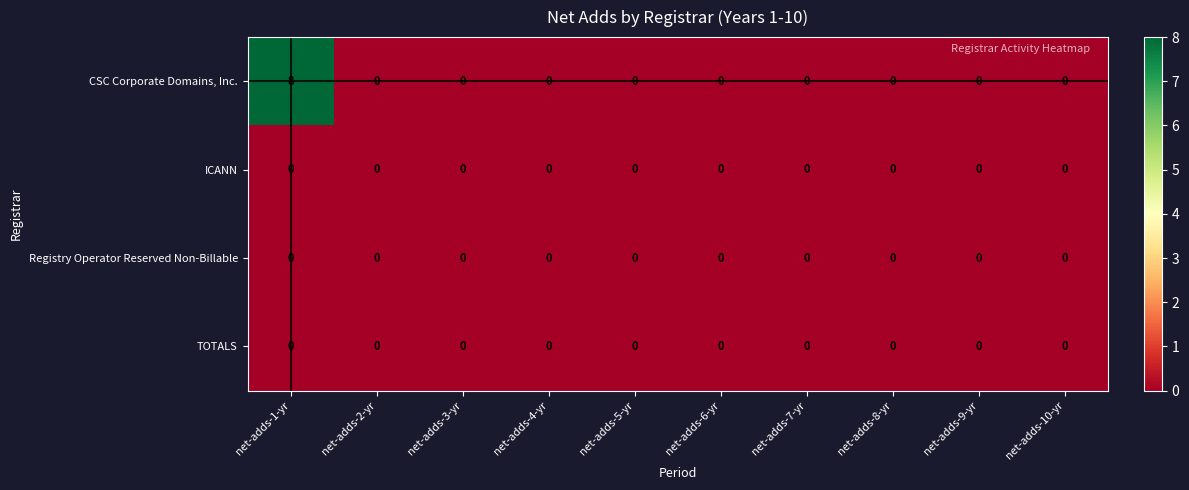

Which series has the widest spread of values?

CSC Corporate Domains, Inc.